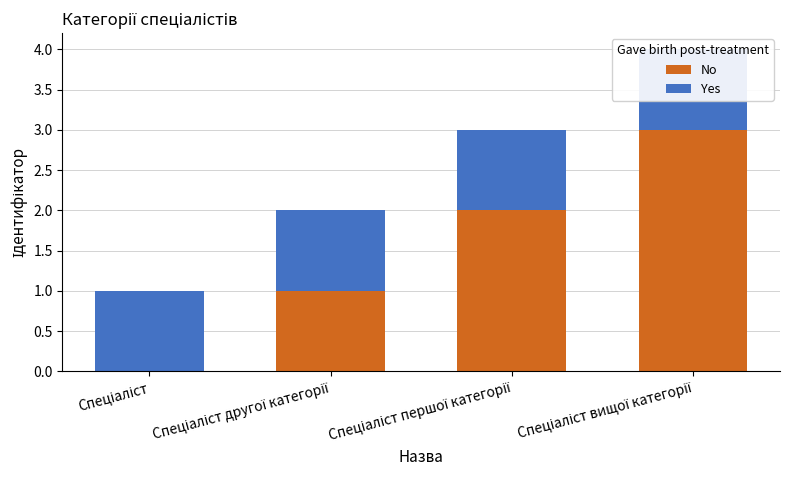

Between Спеціаліст and Спеціаліст вищої категорії, which series saw the biggest shift?

No